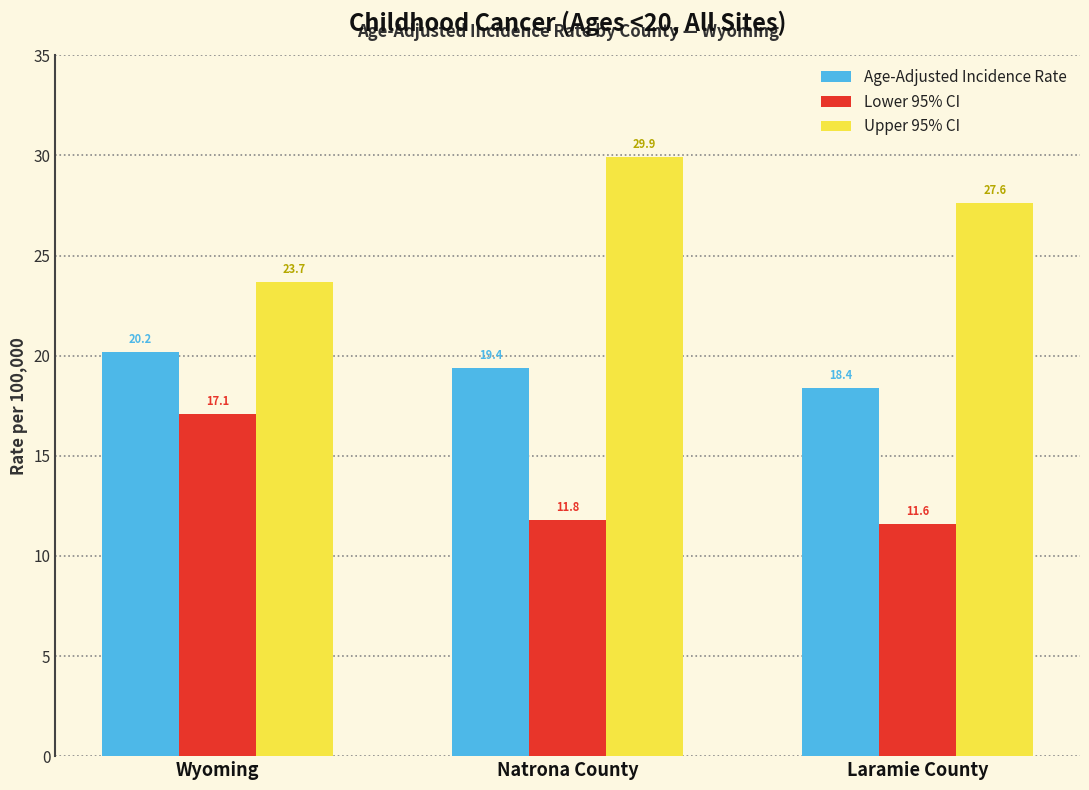

What are all the series names shown in the legend?

Age-Adjusted Incidence Rate, Lower 95% CI, Upper 95% CI